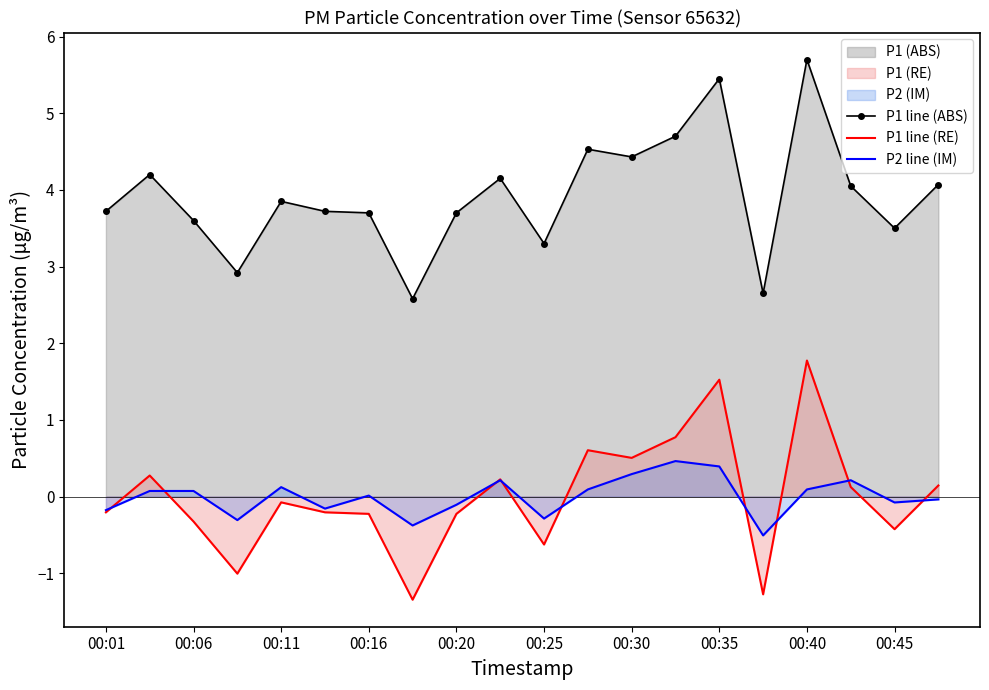

True or false: P1 line (ABS) and P2 line (IM) cross at least once.

False